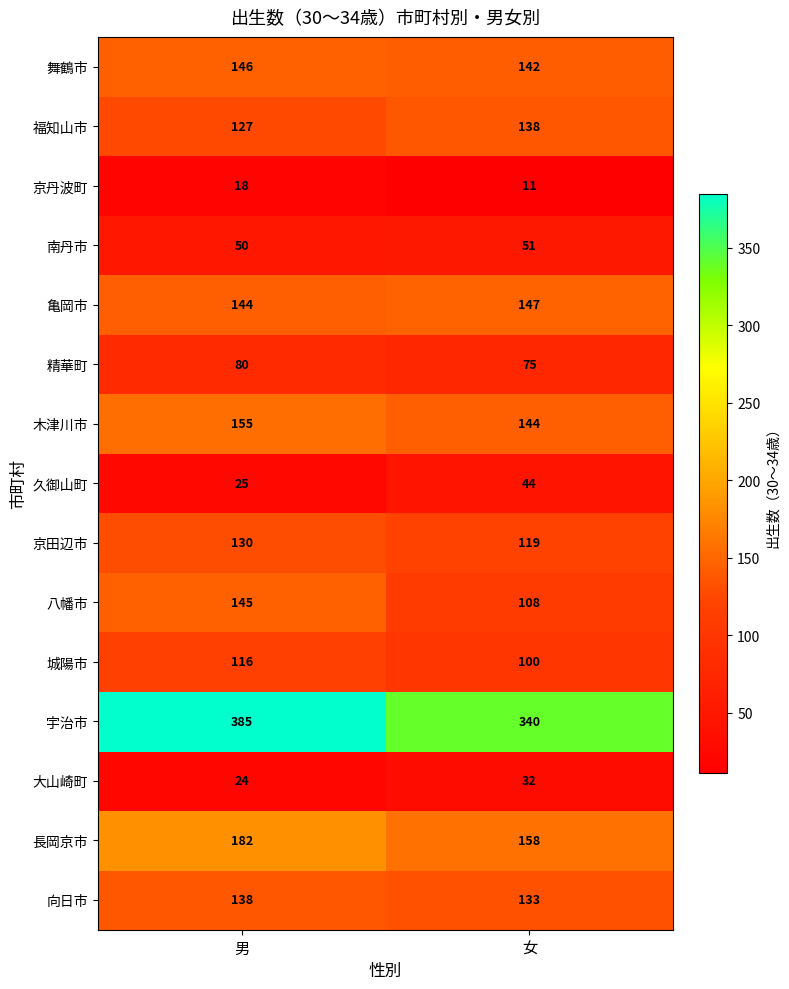

At 女, list the series in order from smallest to largest.

京丹波町, 大山崎町, 久御山町, 南丹市, 精華町, 城陽市, 八幡市, 京田辺市, 向日市, 福知山市, 舞鶴市, 木津川市, 亀岡市, 長岡京市, 宇治市